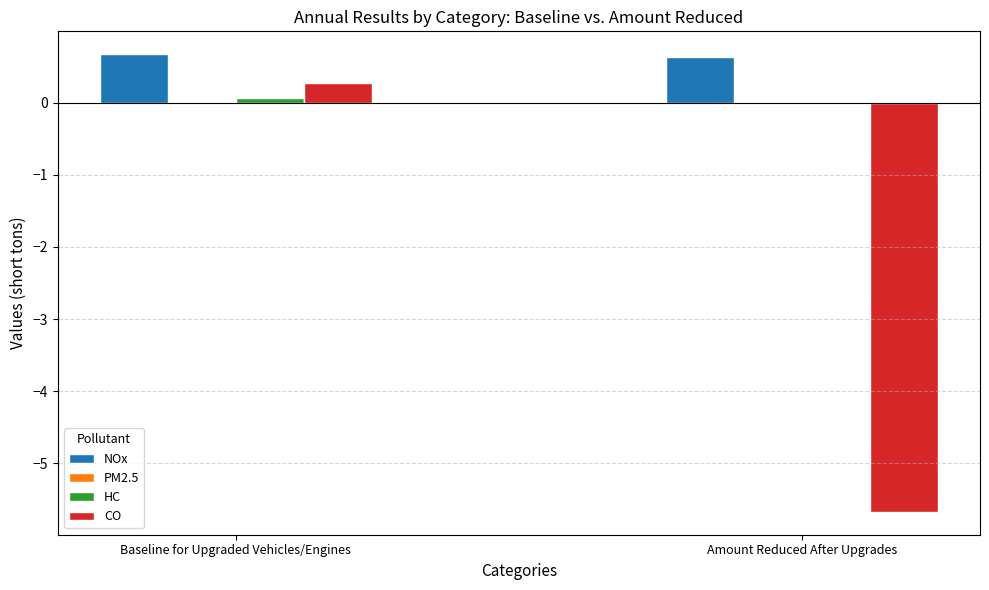

How many groups of bars are there?

2